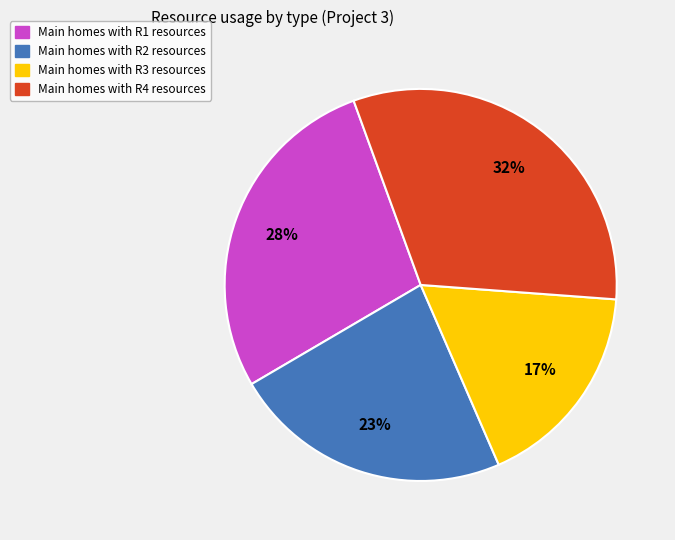

Is there a majority slice in this chart?

No